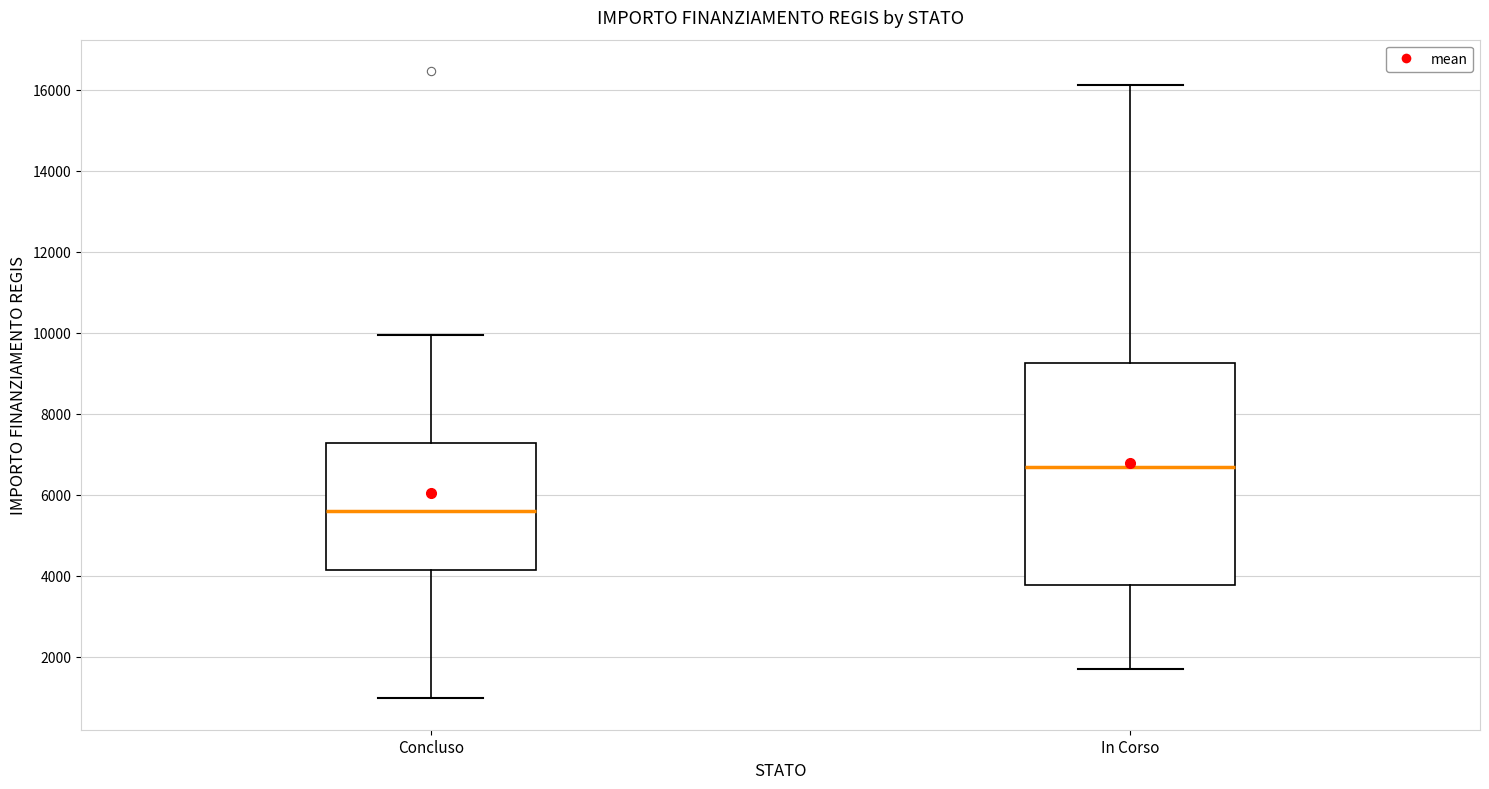

Where does the lower whisker of the box for Concluso end on the y-axis? The values are not printed on the chart, so give them approximately, as read against the axis.

1000